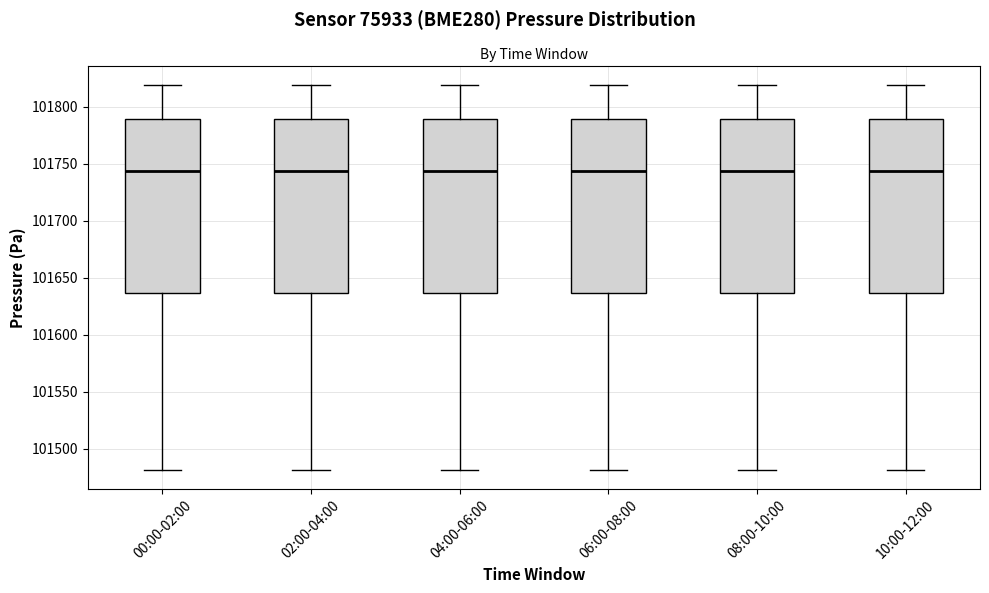

Where does the lower whisker of the box for 08:00-10:00 end on the y-axis? The values are not printed on the chart, so give them approximately, as read against the axis.

101480